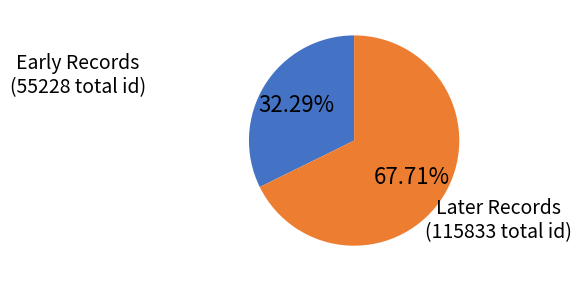

Does any single category account for the majority?

Yes